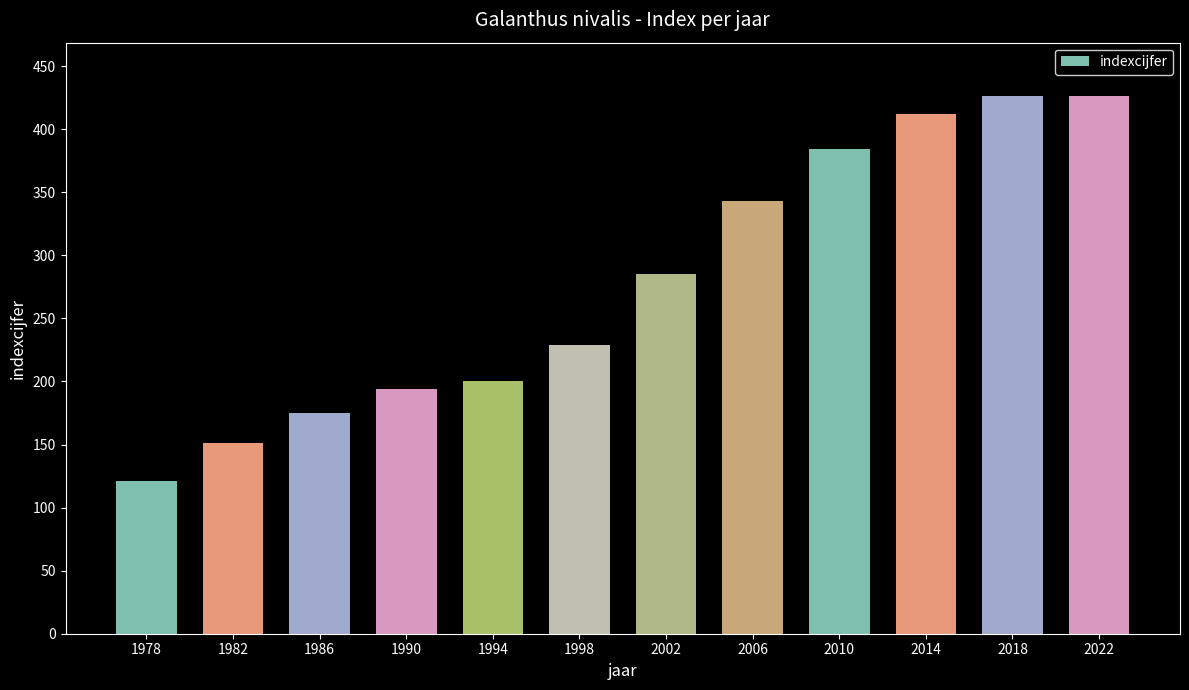

Reading left to right, list all the values displayed in this chart.

1978=121	1982=151	1986=175	1990=194	1994=200	1998=229	2002=285	2006=343	2010=384	2014=412	2018=426	2022=426